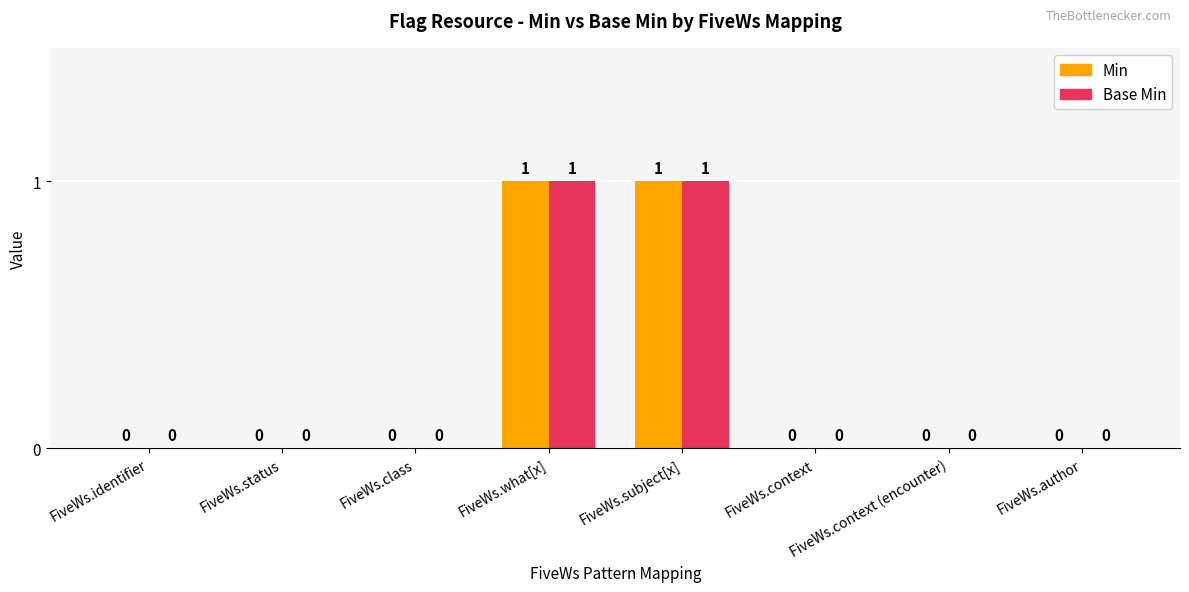

Reading left to right, list all the values displayed in this chart.

Min: 0	0	0	1	1	0	0	0
Base Min: 0	0	0	1	1	0	0	0